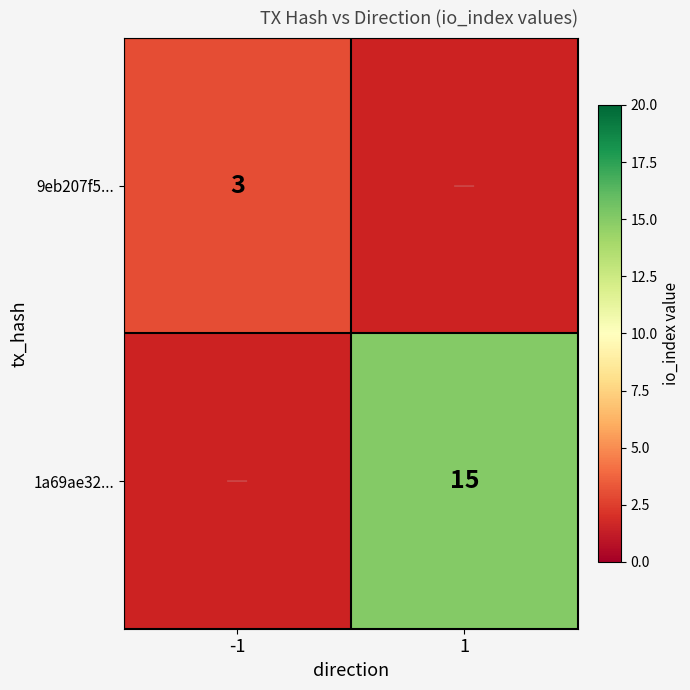

Count the number of data series in this chart.

2